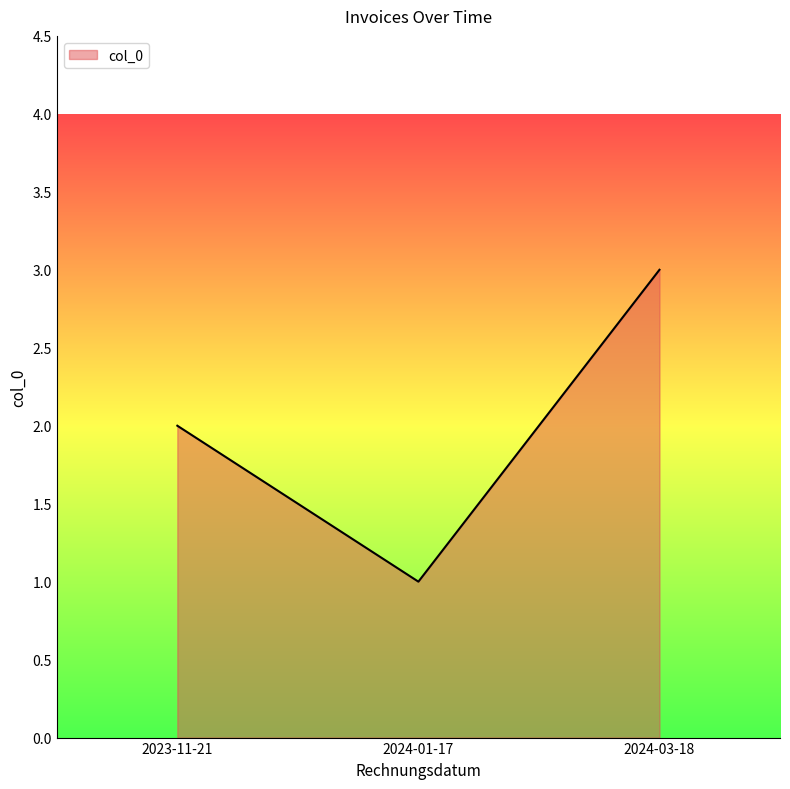

Reading right to left, extract all data points from this chart.

3	1	2